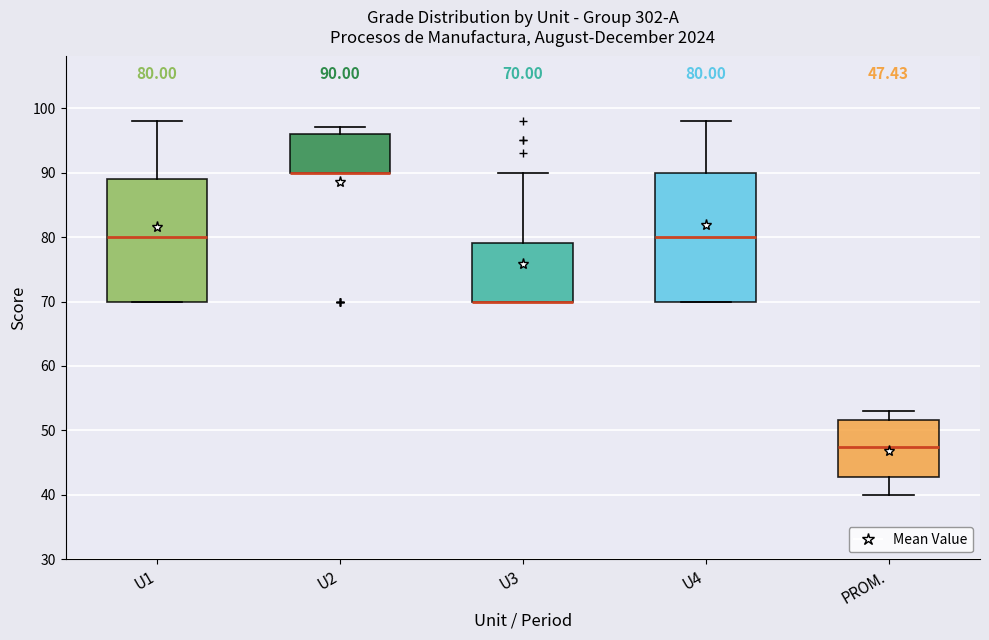

Which box is the tallest, from its lower edge to its upper edge?

U4